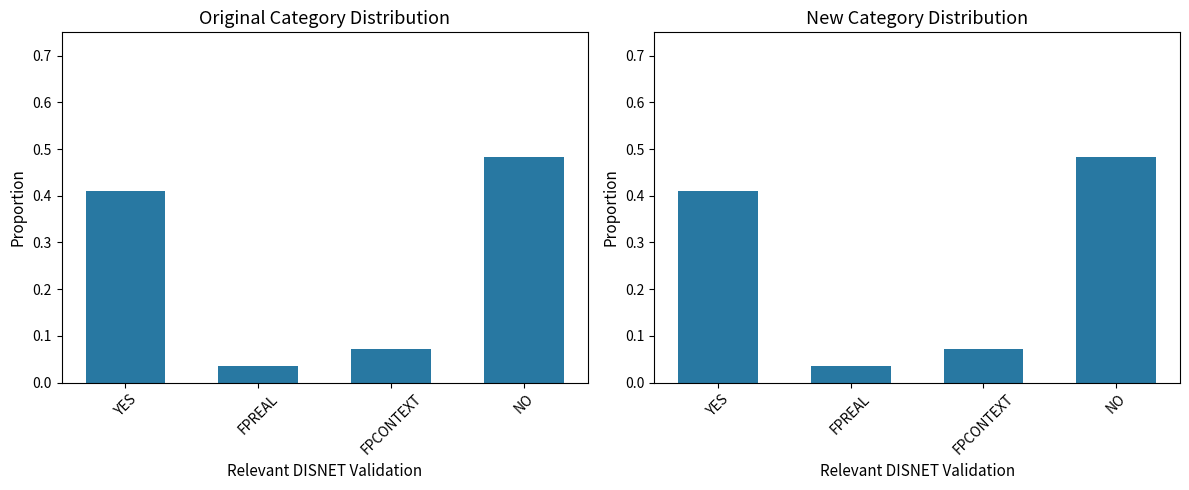

Are the bars horizontal?

No